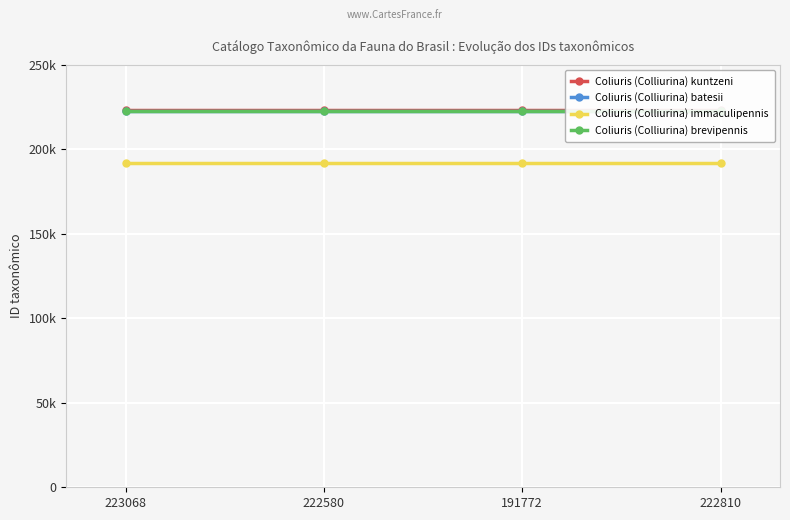

What is the label of the 4th point from the left?

222810